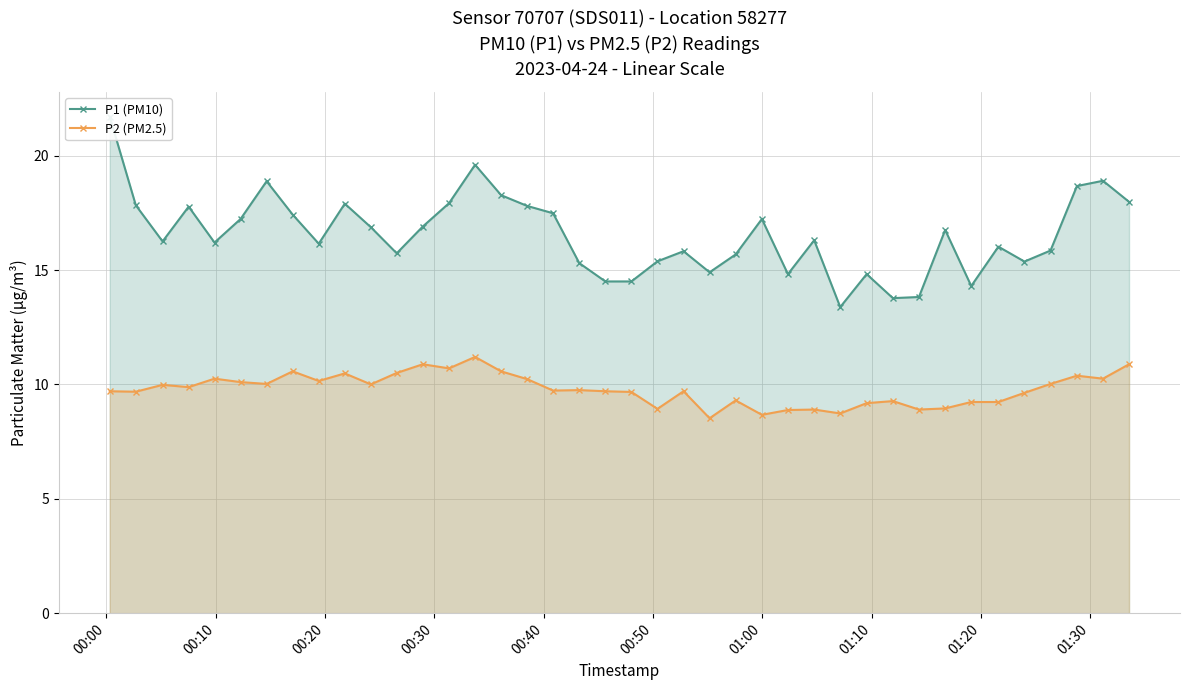

True or false: P2 (PM2.5) has more than 1 points higher than both neighbors.

True